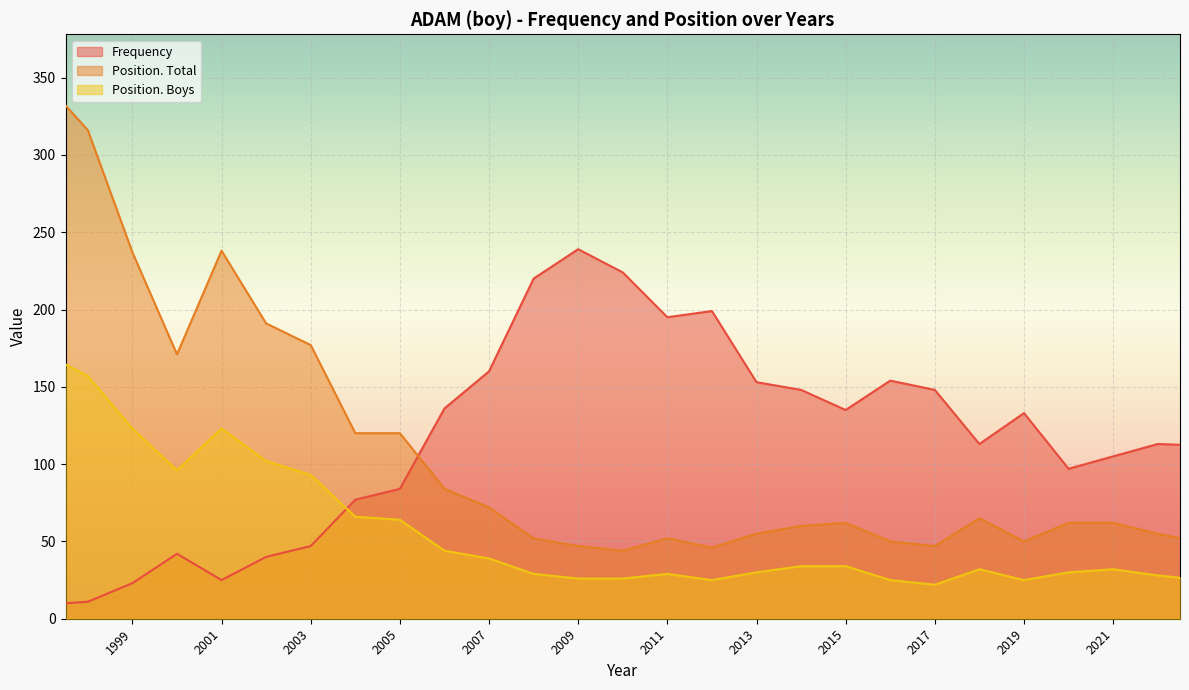

Rank the series at 2011 from highest to lowest value.

Frequency, Position. Total, Position. Boys